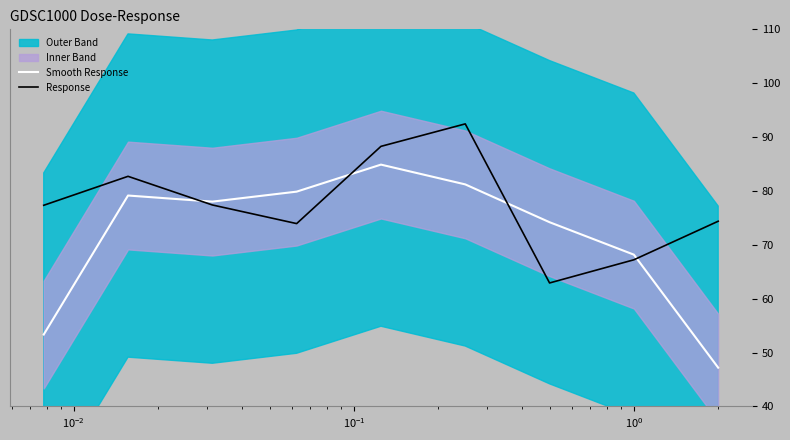

What is the highest value of the Smooth Response series?

84.9